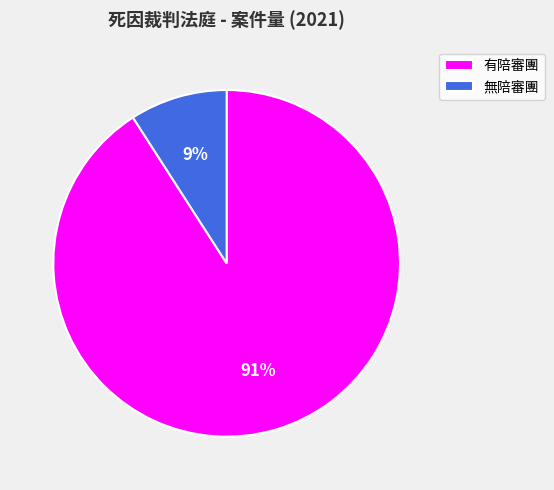

What is the majority slice?

有陪審團